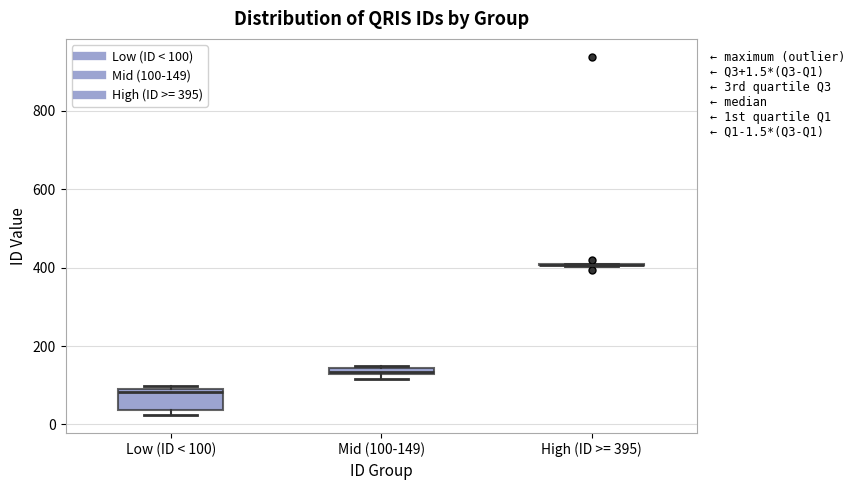

Comparing the boxes themselves (not the whiskers), which one is the tallest?

Low (ID < 100)